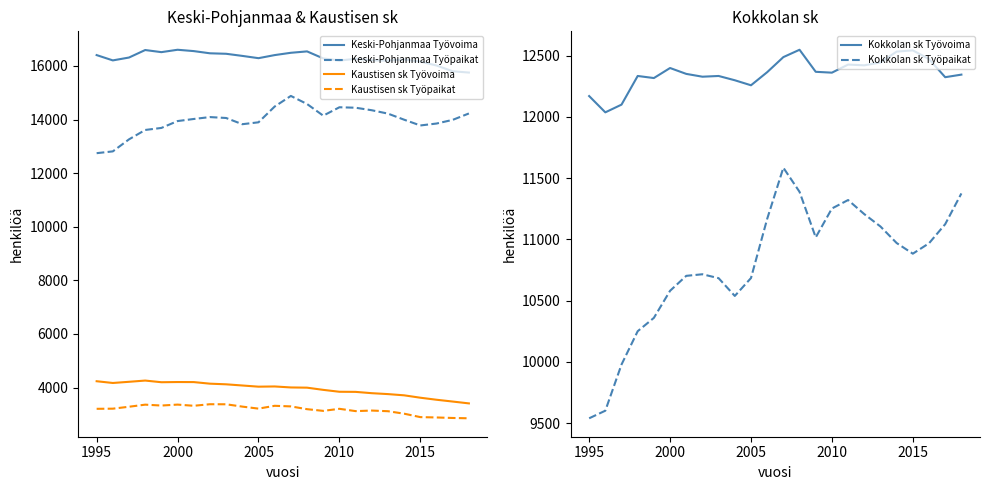

The value of Keski-Pohjanmaa Työpaikat at 2010 is 20931. True or false?

False